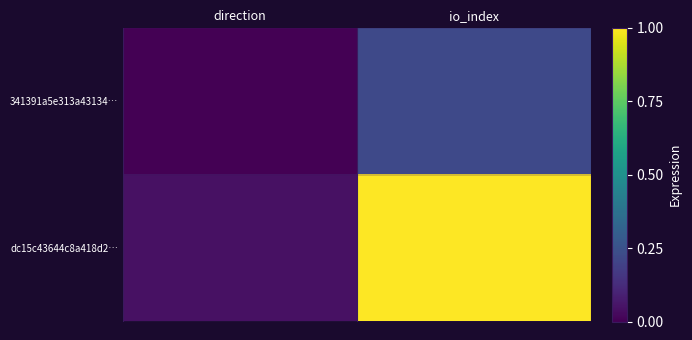

Reading left to right, what are all the values shown in this chart?

341391a5e313a43134…: direction=0.0	io_index=0.2
dc15c43644c8a418d2…: direction=0.0	io_index=1.0